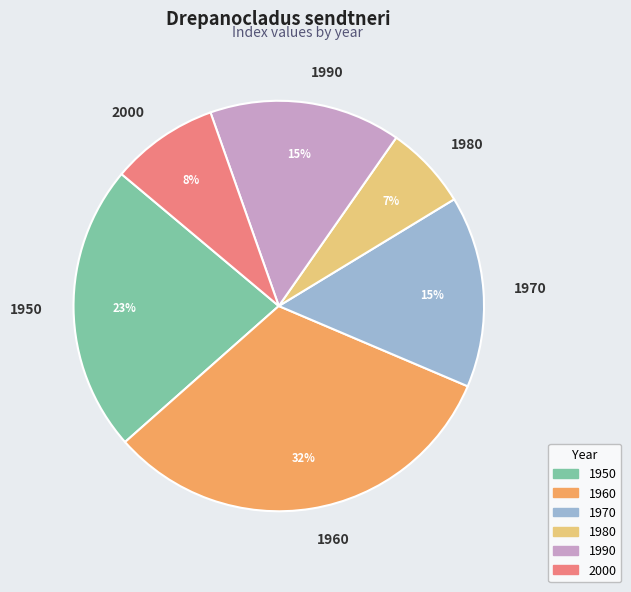

Is the sum of 1970 and 1980 greater than half?

No